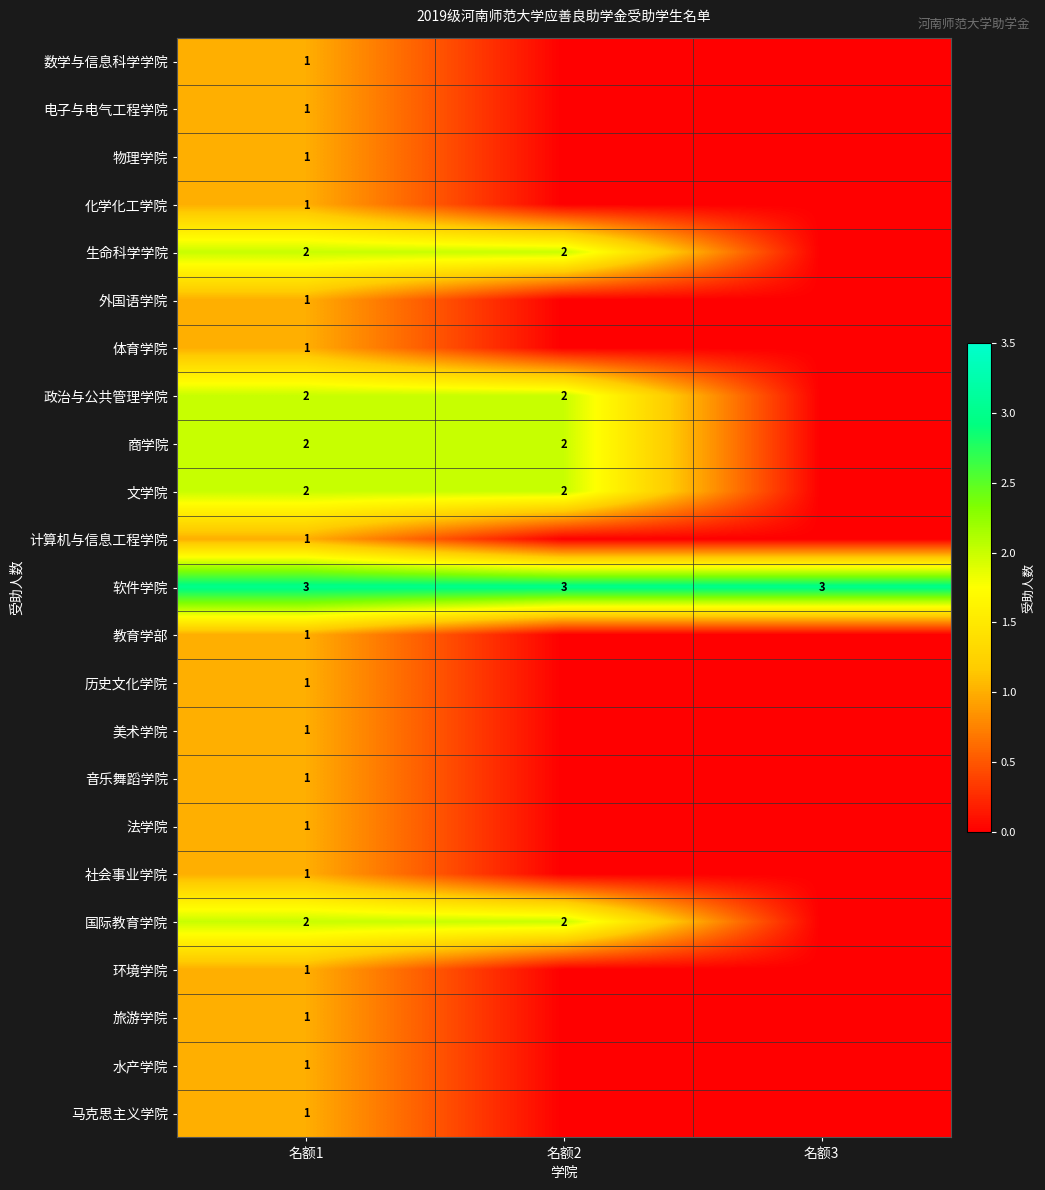

The value of 政治与公共管理学院 at 名额2 is 1. True or false?

False